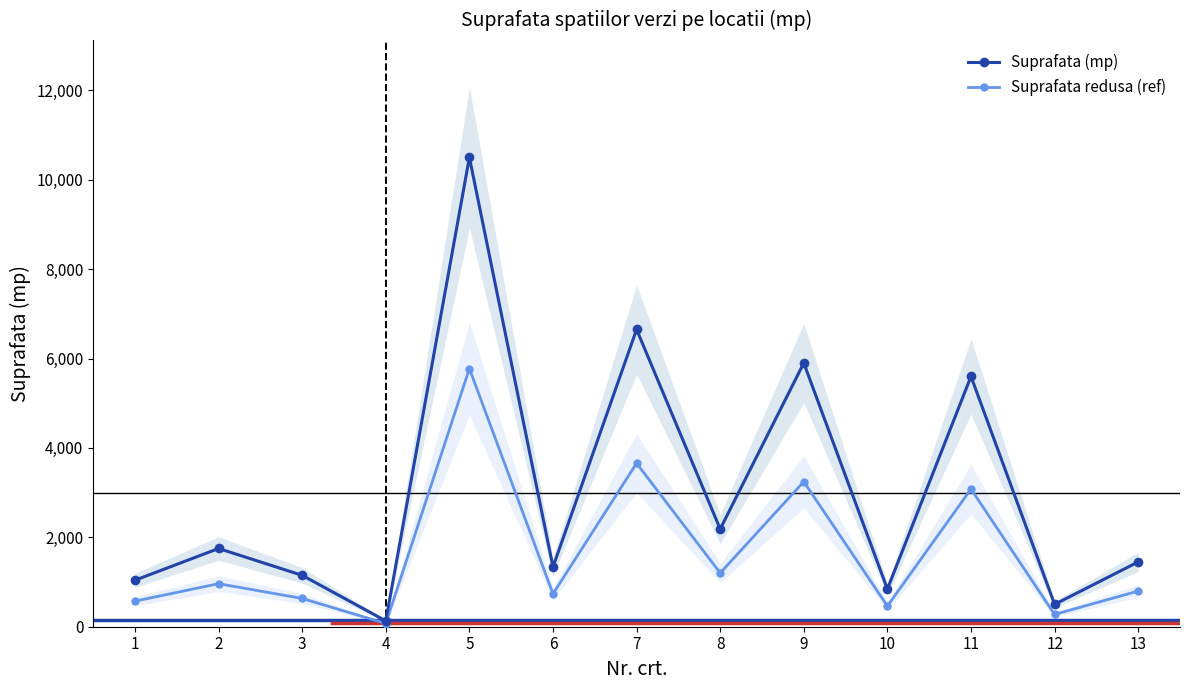

How many lines are shown in the chart?

2